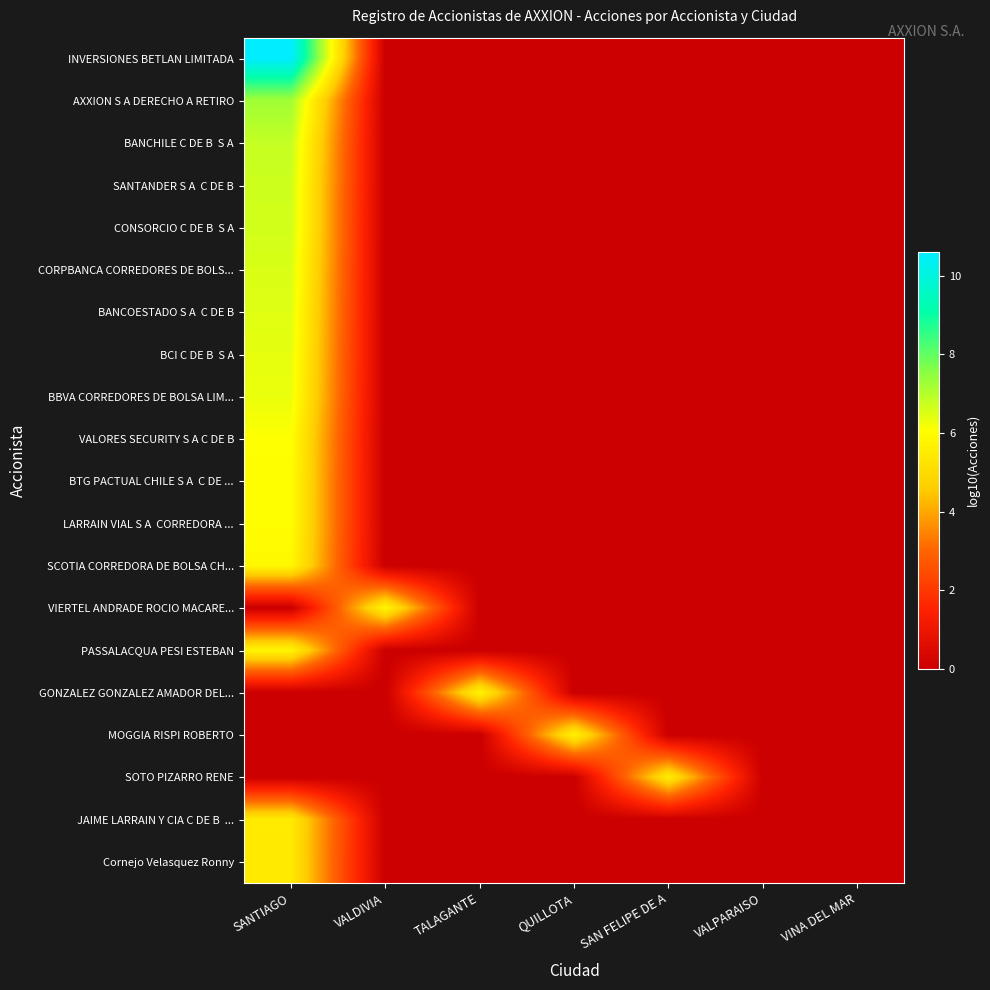

Which category has the highest value across all series?

SANTIAGO